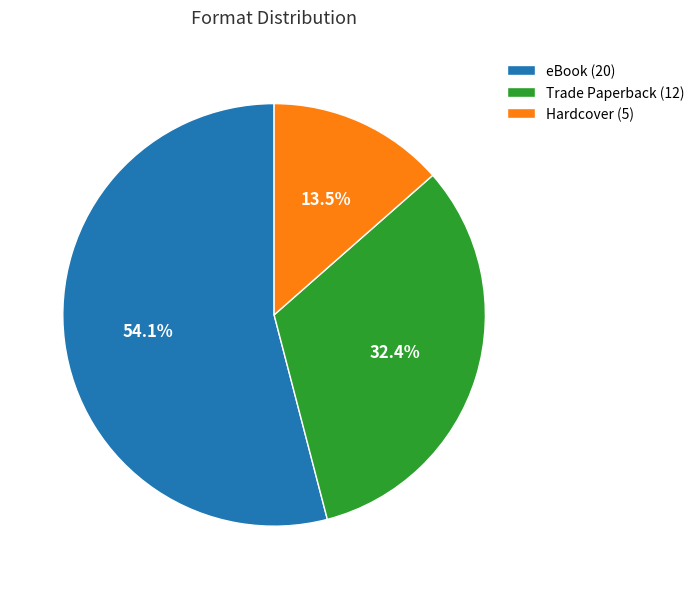

Is Hardcover the majority of the pie?

No